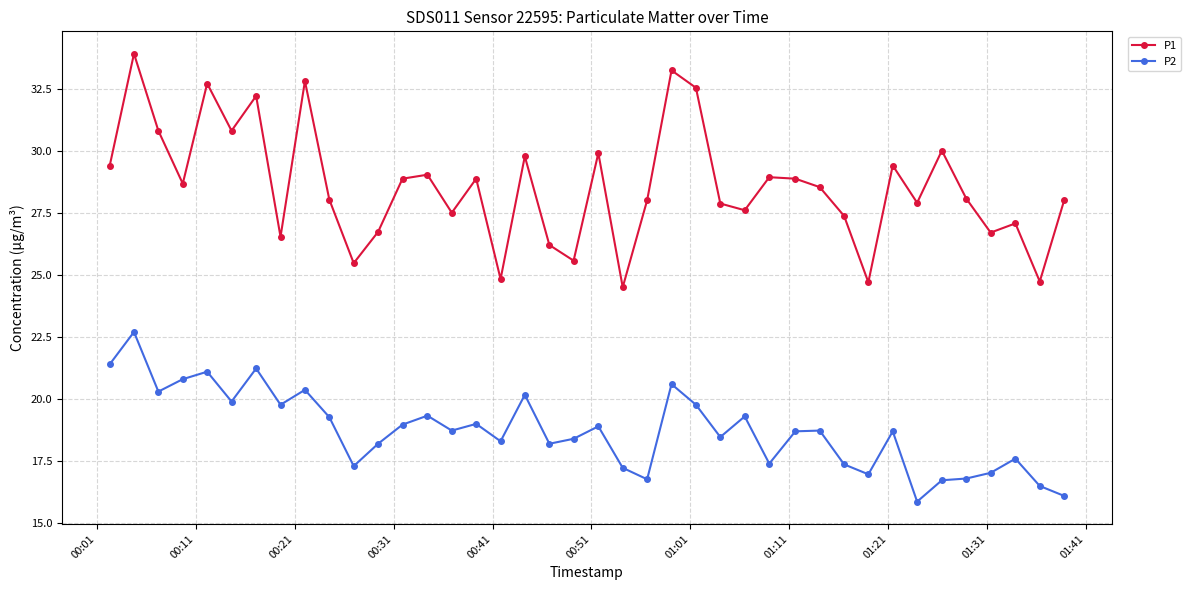

What is the sum of all P1 values?

1142.6